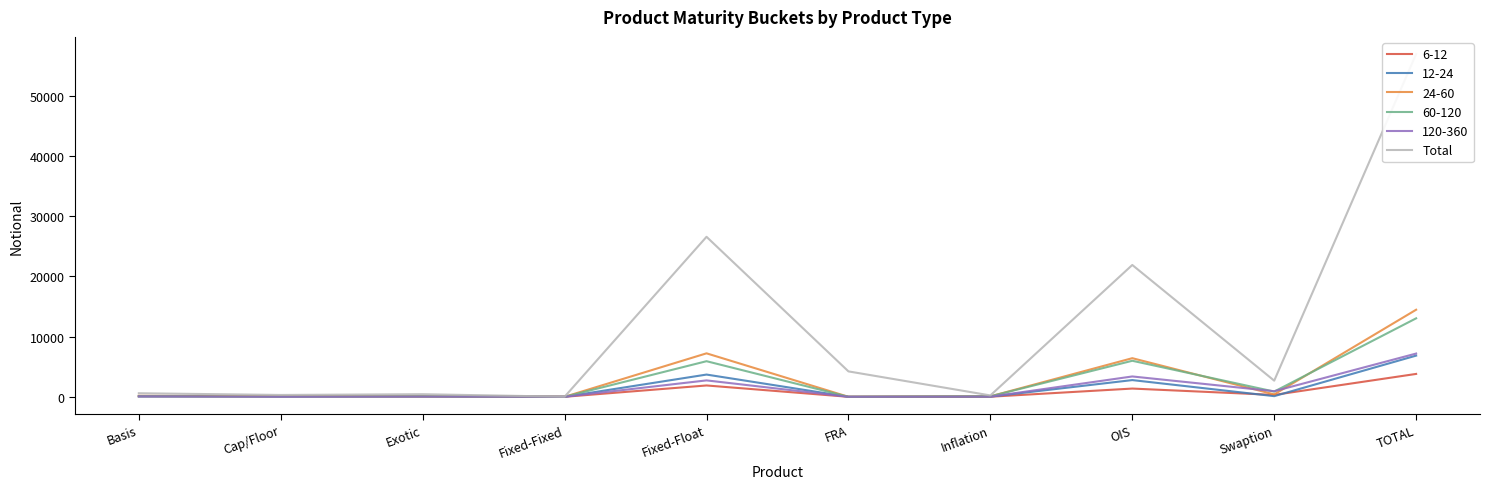

List the labels in order of value, smallest first.

Fixed-Fixed, Inflation, Cap/Floor, Exotic, Basis, Swaption, FRA, OIS, Fixed-Float, TOTAL